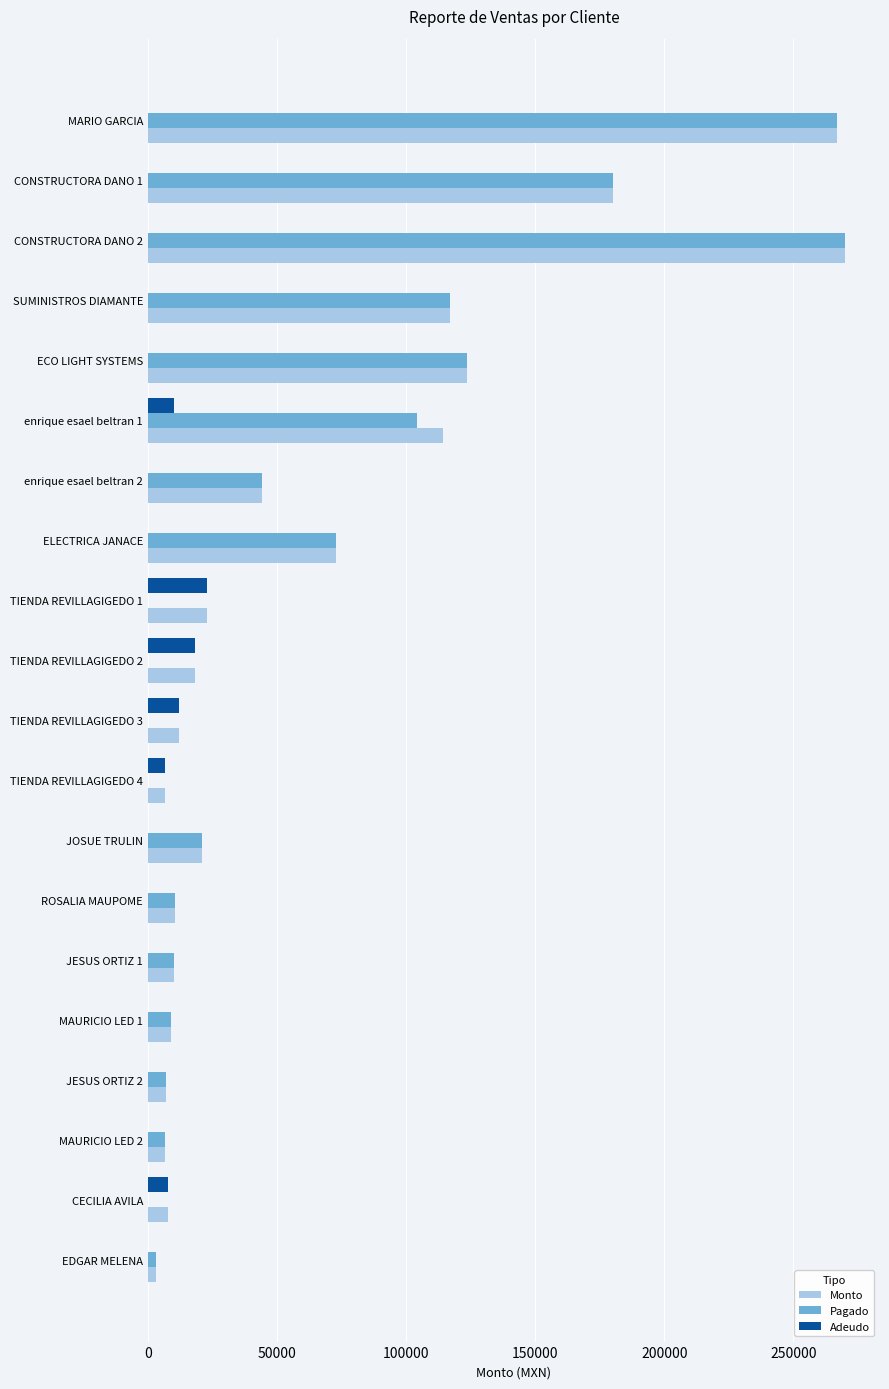

What is the total value across all series at MARIO GARCIA?

534060